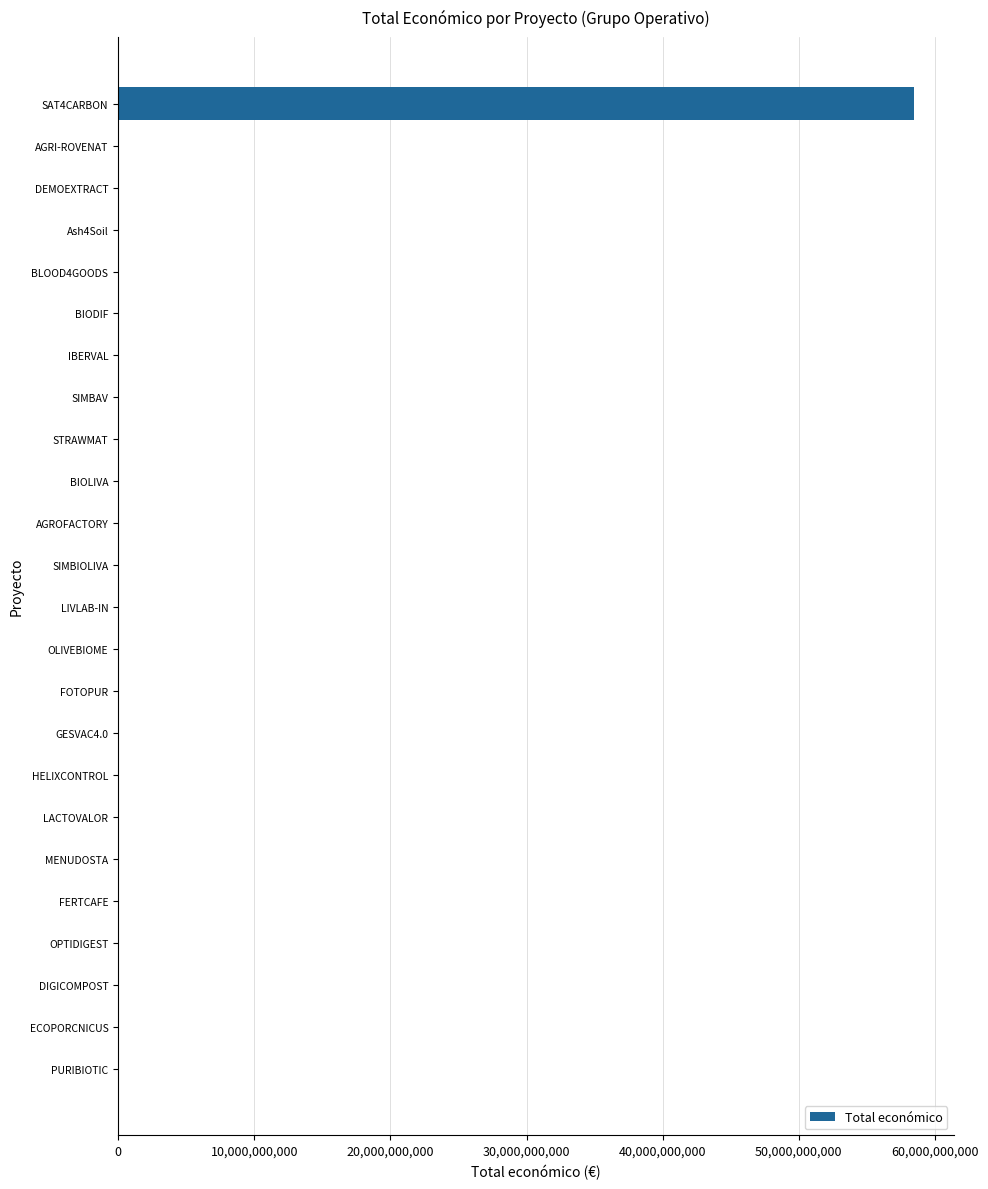

What is the maximum value shown in the chart?

58462941715